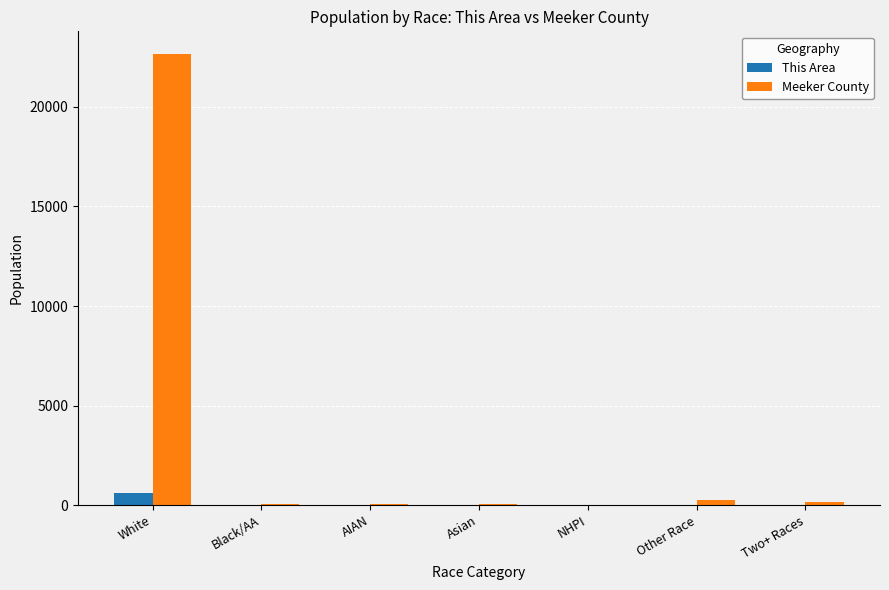

At which label does Meeker County first exceed 77?

White